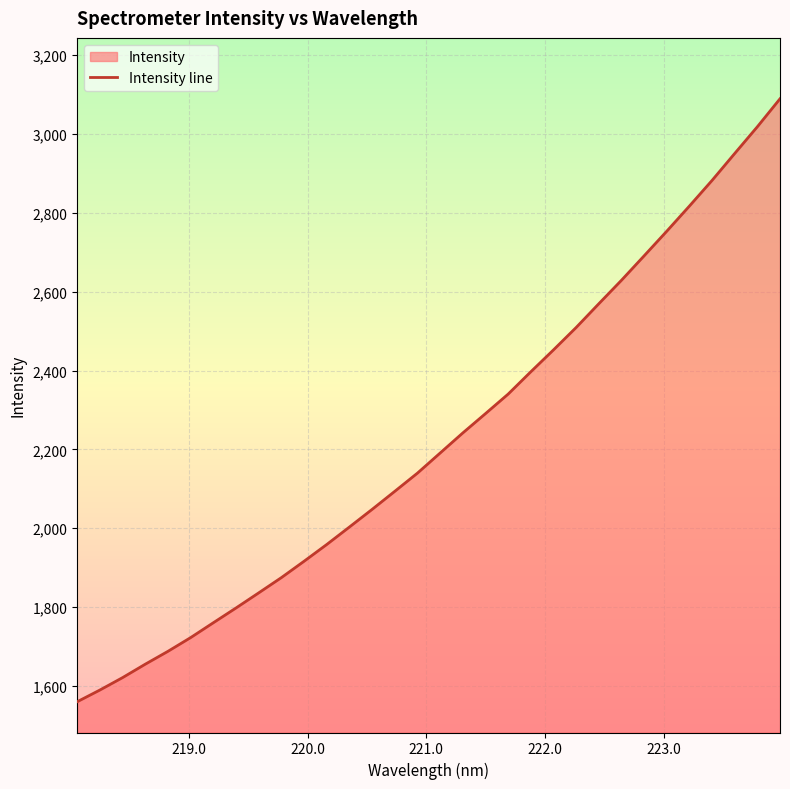

What is the maximum value shown in the chart?

3089.5